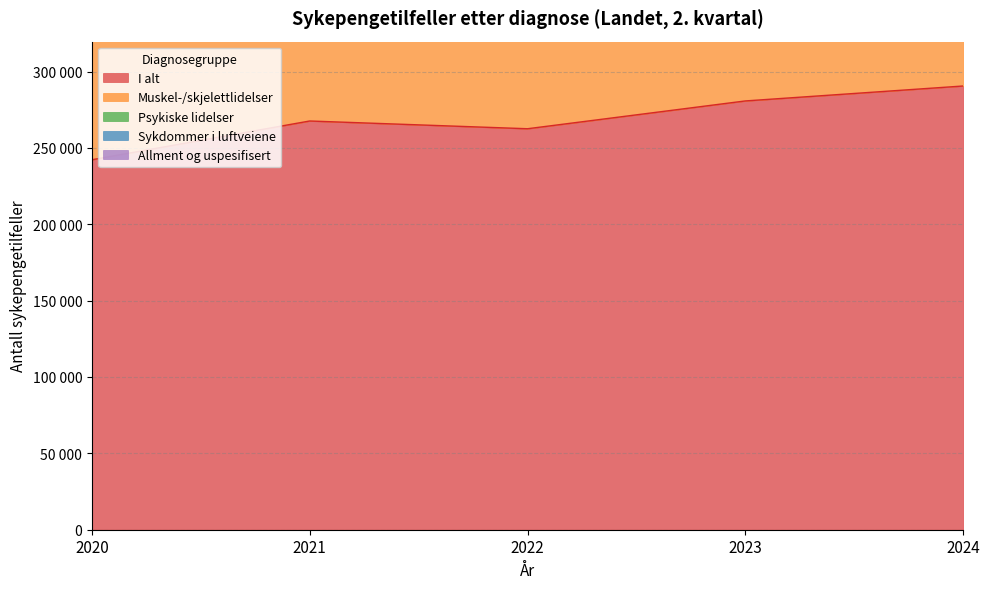

Is the value of Muskel-/skjelettlidelser at 2022 greater than the value of Psykiske lidelser at 2023?

Yes